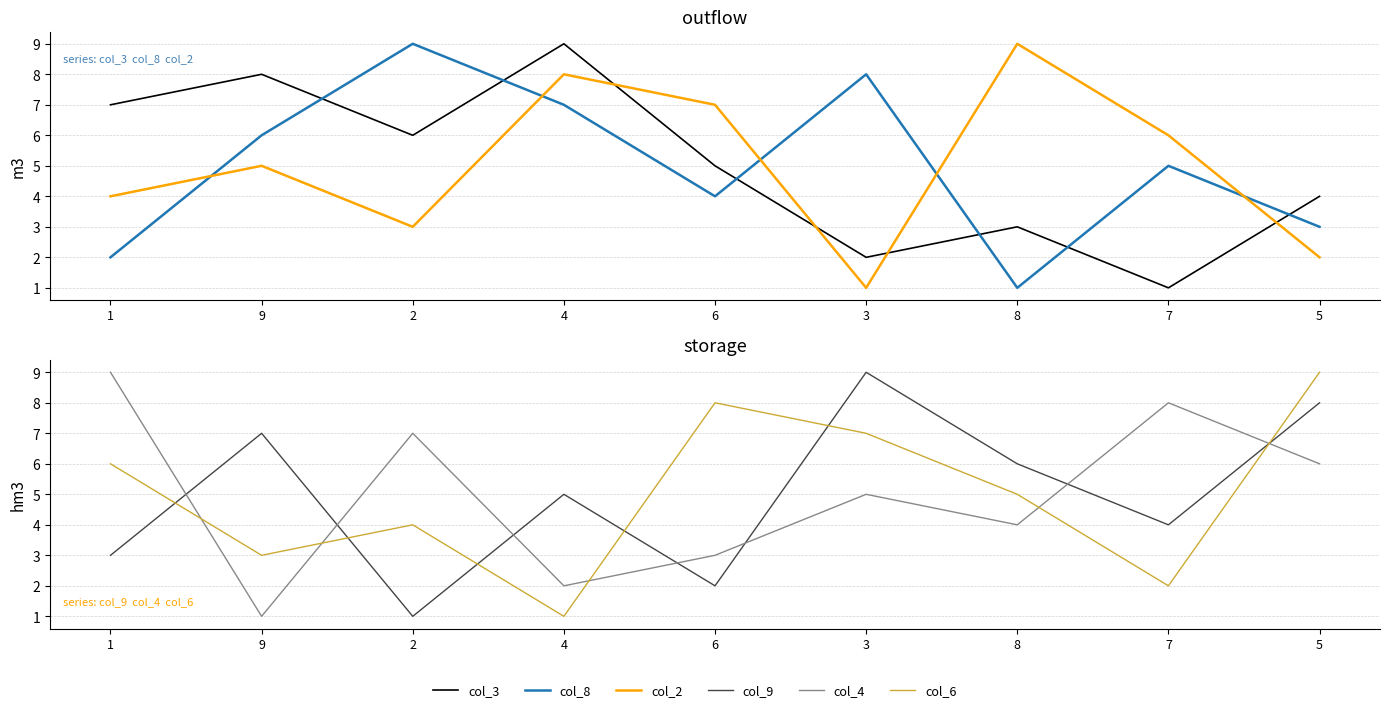

Which label corresponds to the largest value in the chart?

4